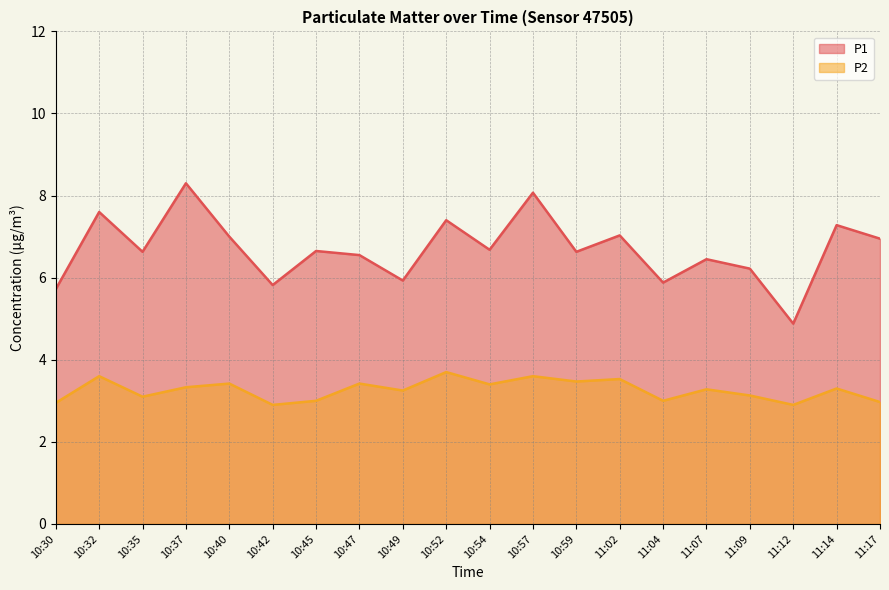

The value of P1 at 10:45 is 6.7. True or false?

True